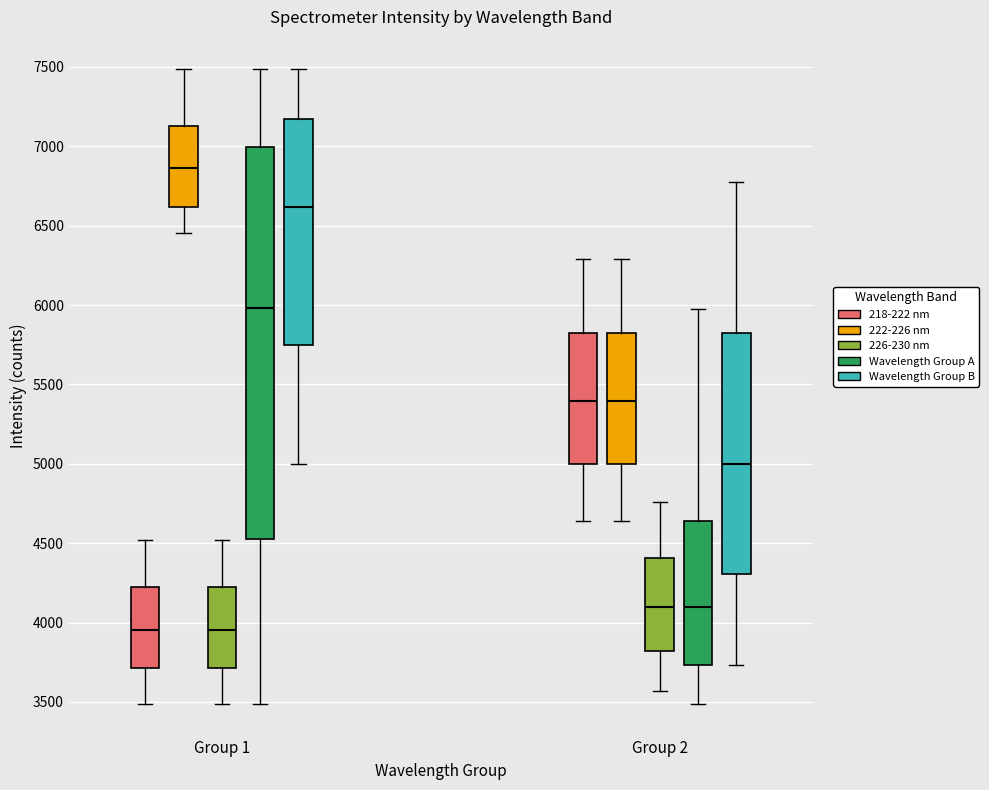

Where is the lower edge of the box for Group 1 (Wavelength Group B) on the y-axis? The values are not printed on the chart, so give them approximately, as read against the axis.

5750